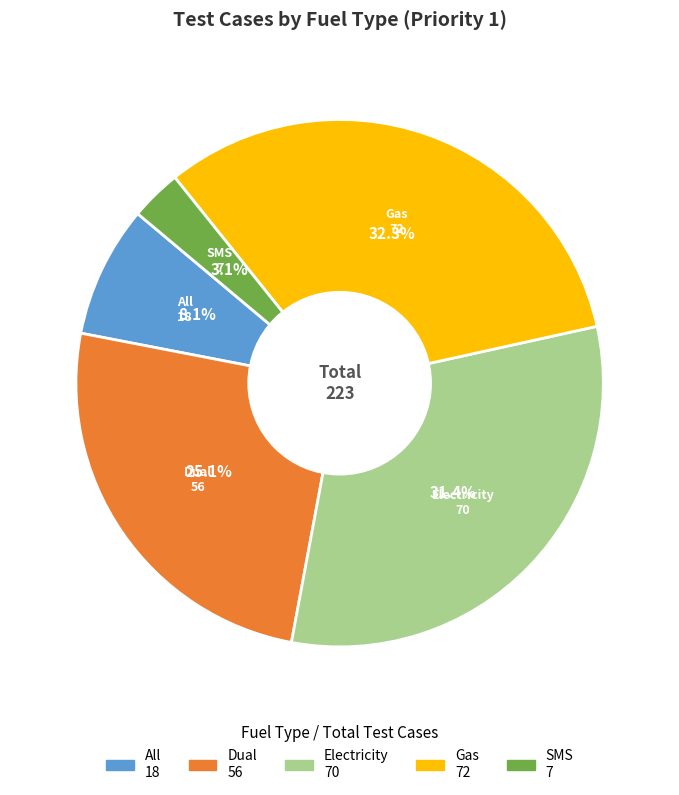

Approximately how many times larger is the value at Gas compared to All?

4.0